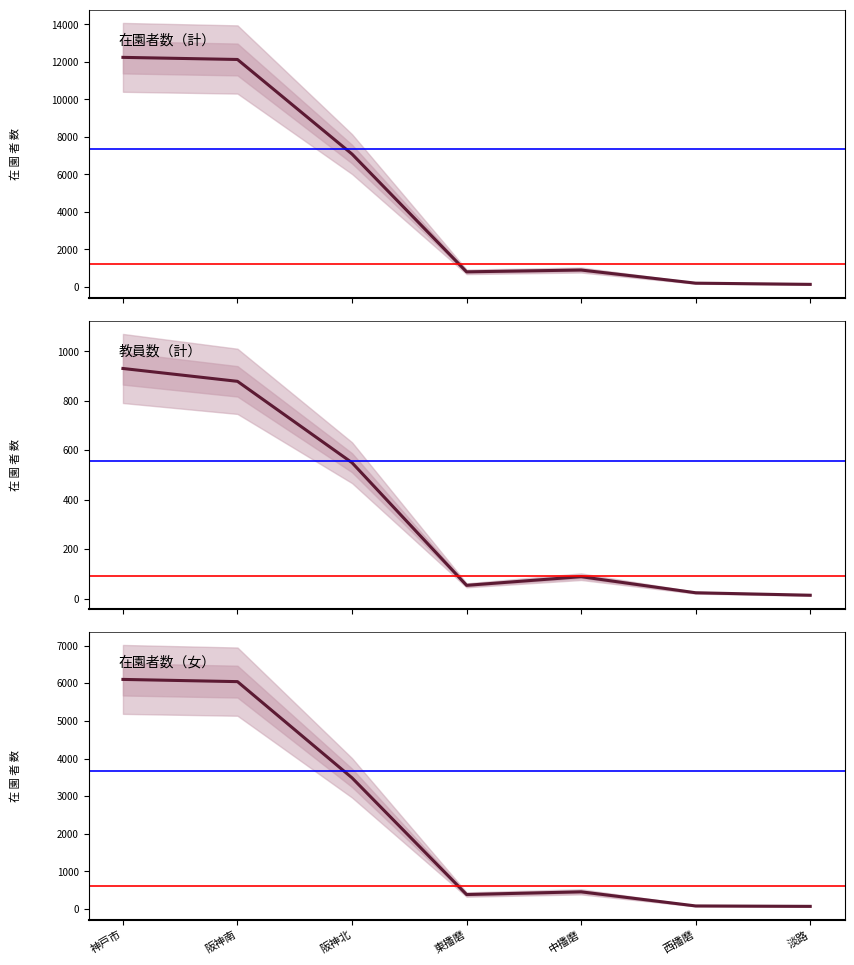

Reading left to right, list all the values displayed in this chart.

在園者数（計）: 12241	12128	7082	801	898	197	133
教員数（計）: 931	879	550	54	89	24	14
在園者数（女）: 6103	6044	3487	386	458	83	72